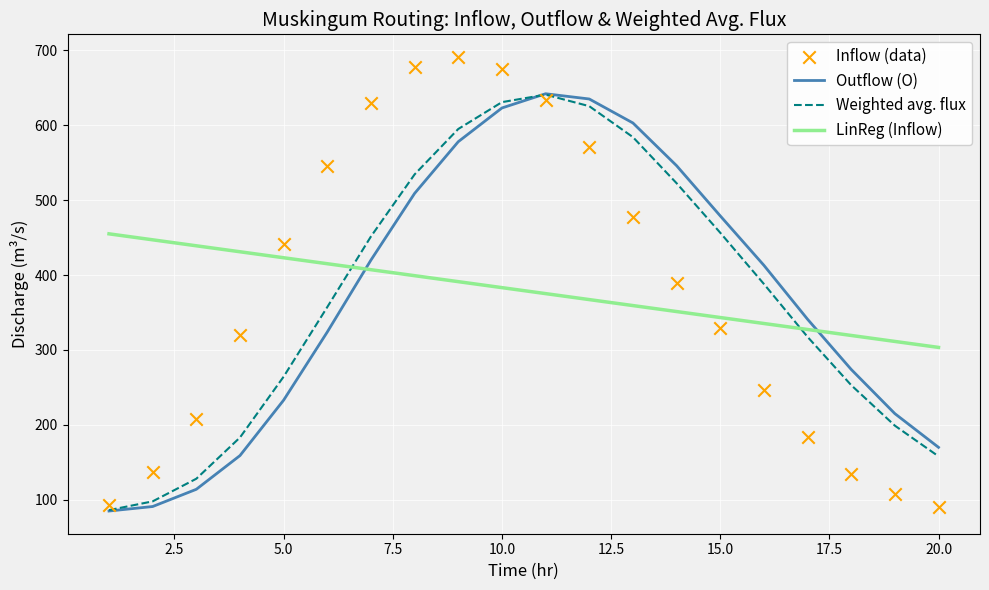

Which series reaches the maximum Y coordinate?

Inflow (data)